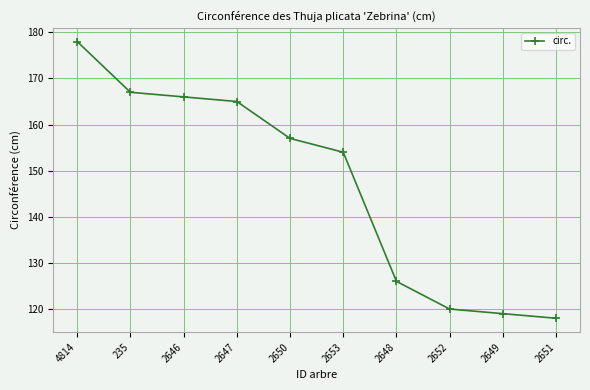

How many series are shown in this chart?

1